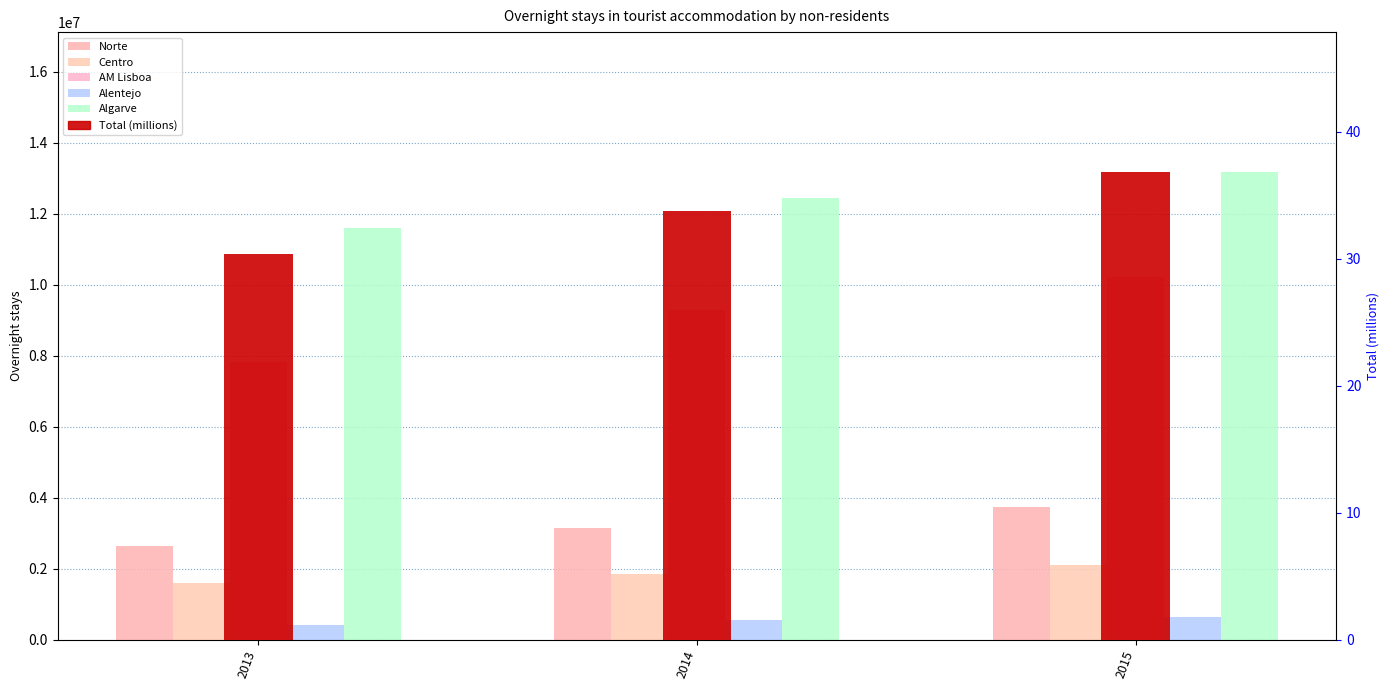

What is the value of the Total (millions) bar at the 1st from the left?

30.4